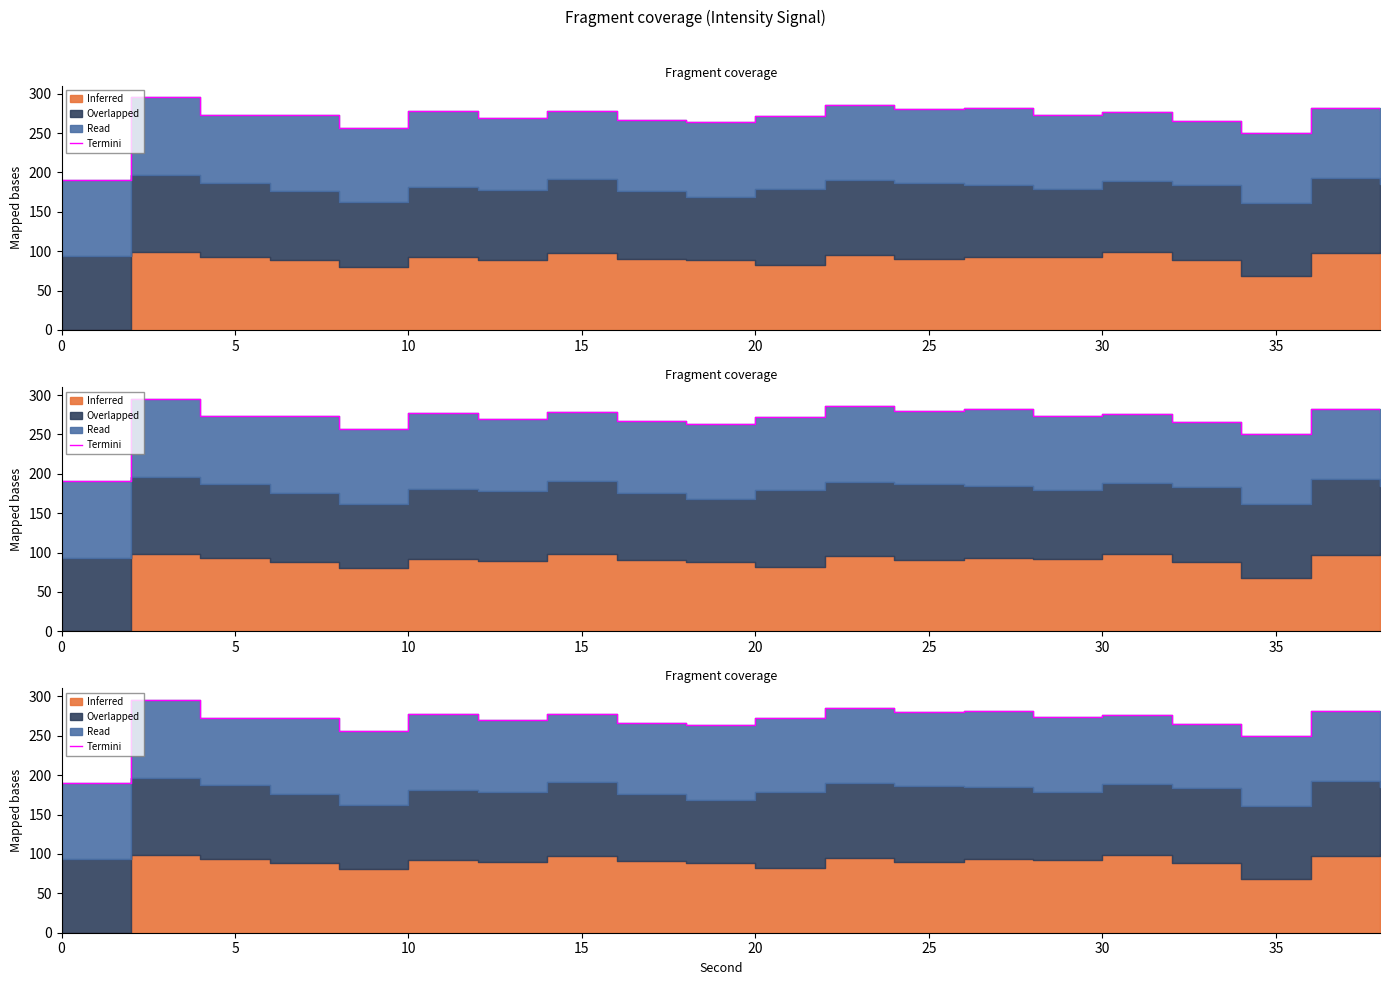

What is the label of the 19th point from the right?

5